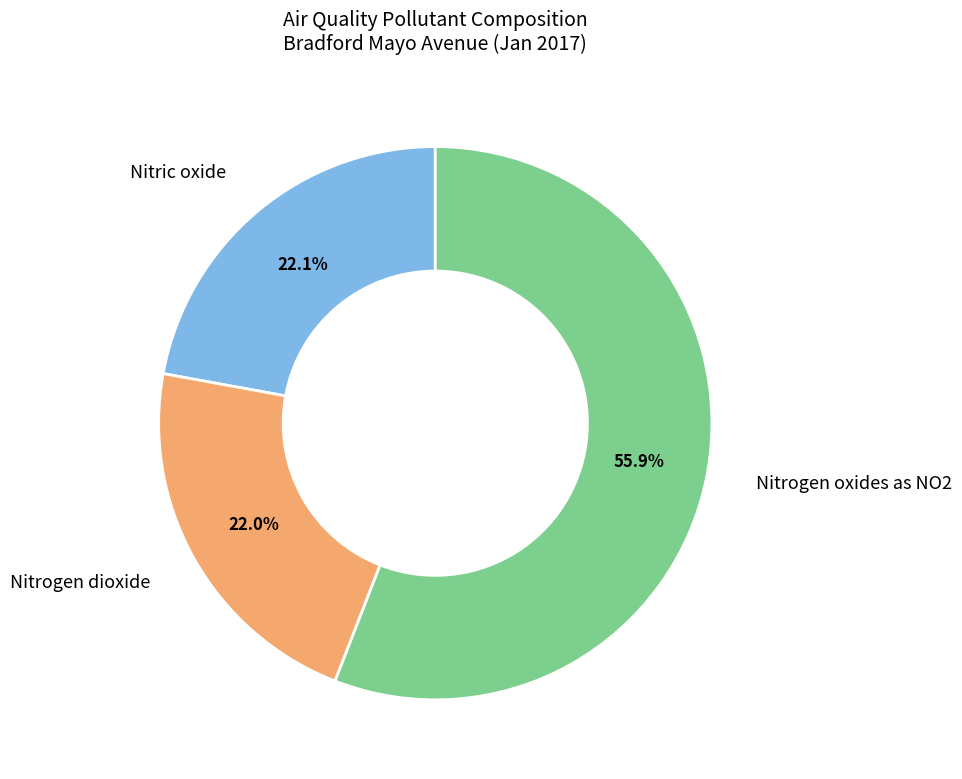

What is the largest slice in the pie chart?

Nitrogen oxides as NO2